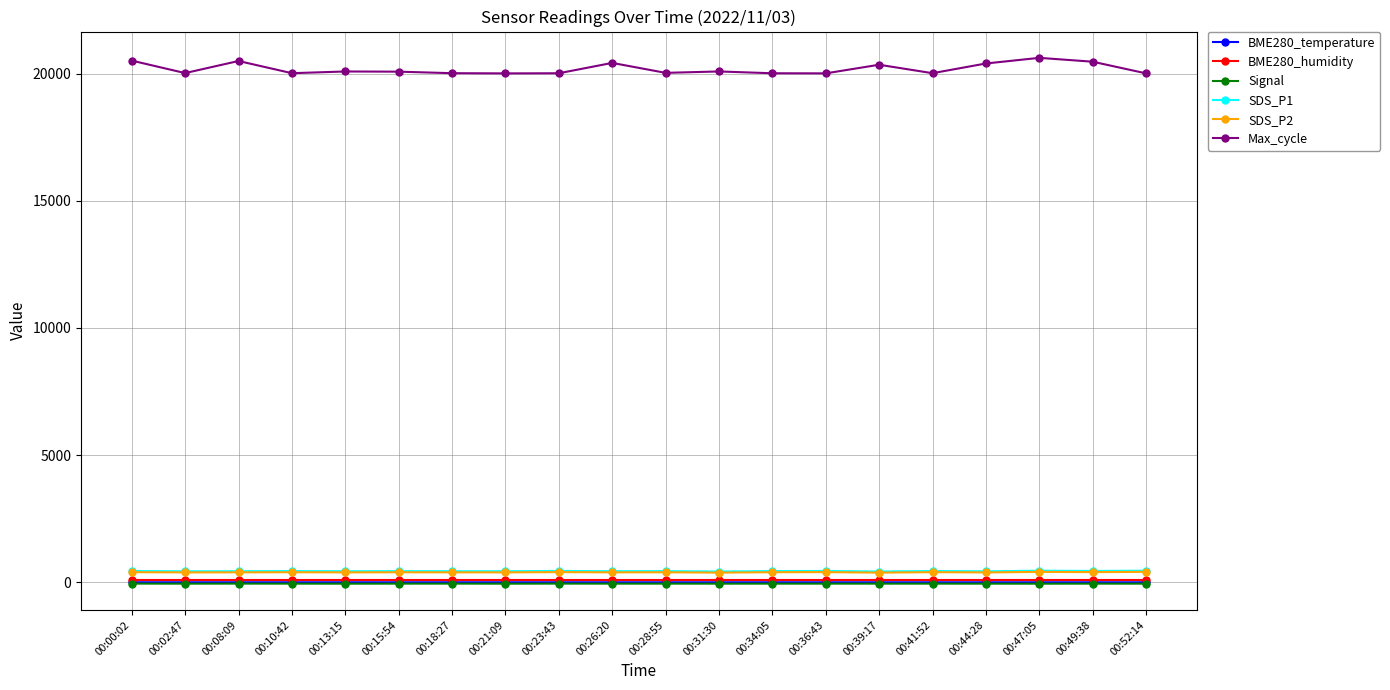

Does the chart display data point markers on the line(s)?

Yes